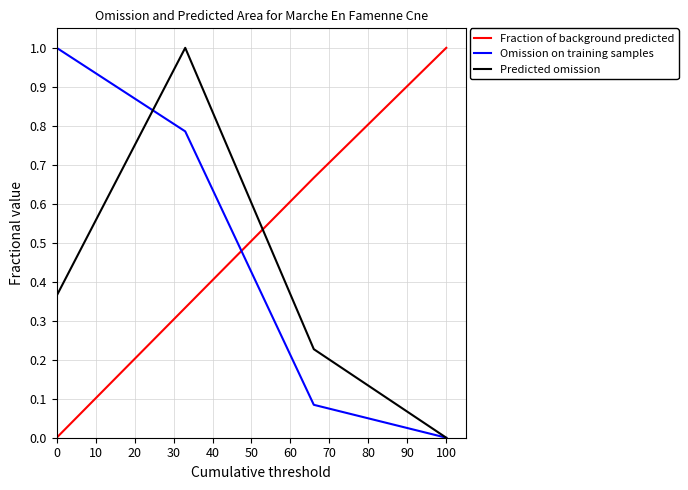

True or false: Fraction of background predicted and Predicted omission intersect in this chart.

True